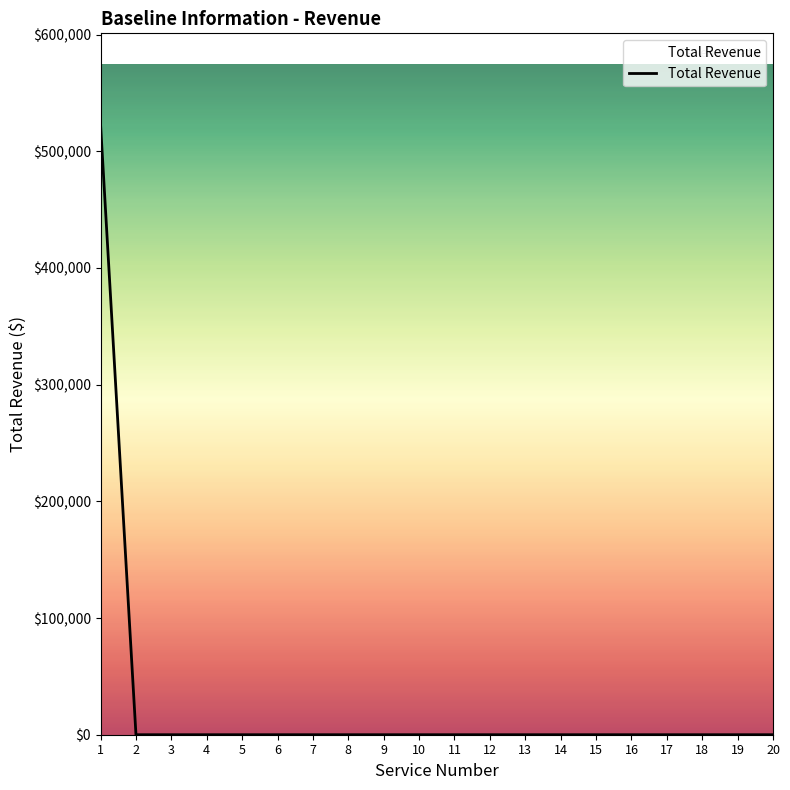

The value at 18 is 0. True or false?

True